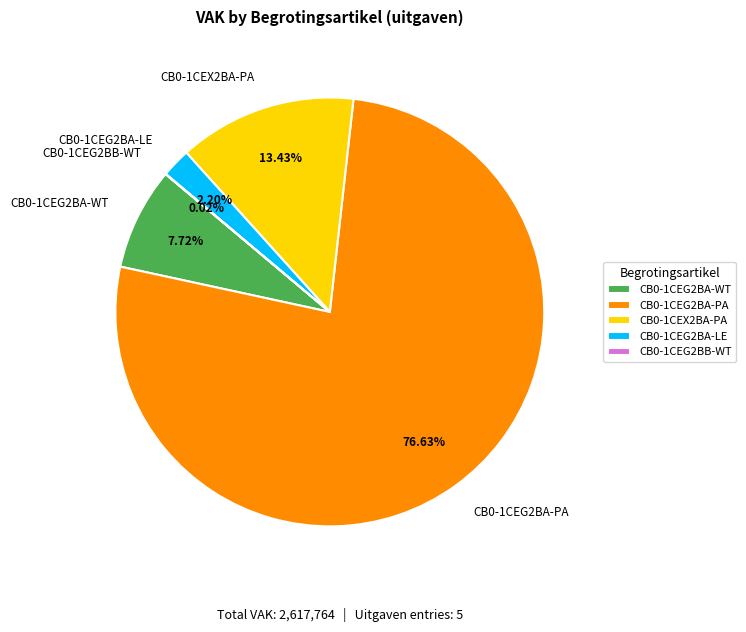

Is the sum of CB0-1CEX2BA-PA and CB0-1CEG2BA-PA greater than half?

Yes